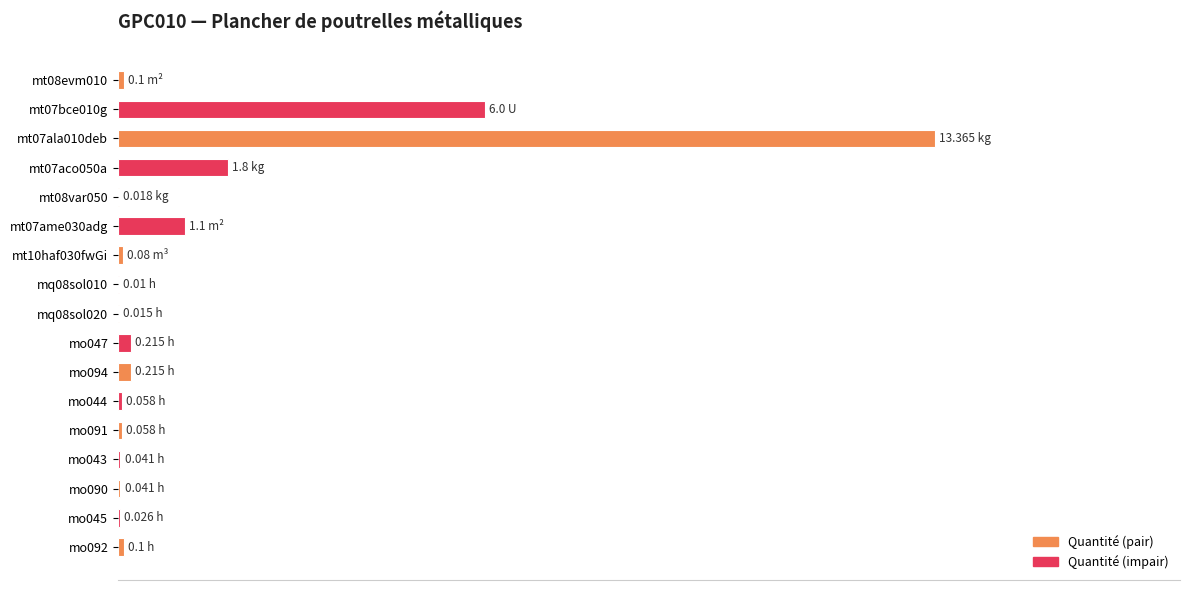

Are the bars horizontal?

Yes